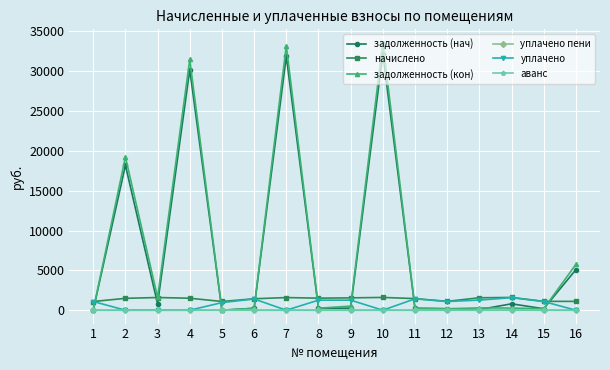

How many distinct data groups are displayed?

6